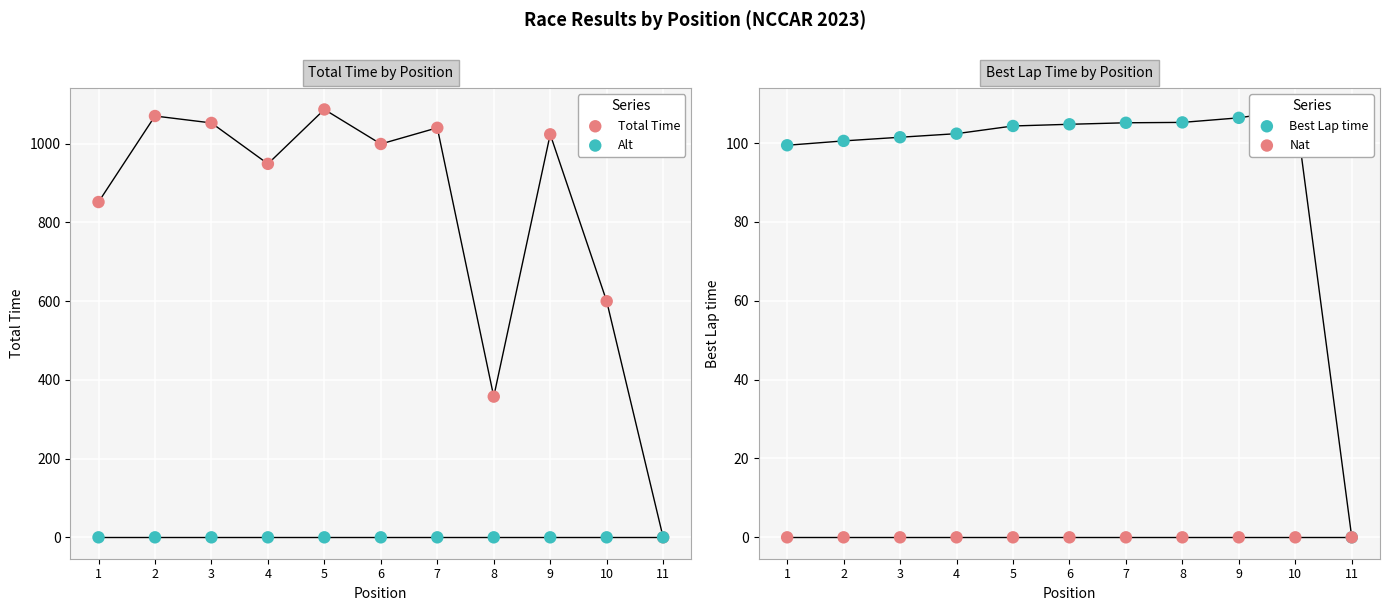

Is the value of Best Lap time at 6 greater than the value of Nat at 2?

Yes